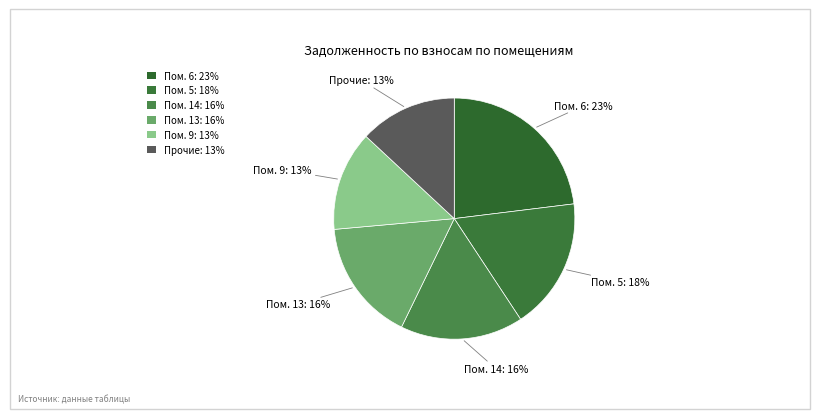

What percentage is the Пом. 14: 16% slice, to the nearest percent?

16%